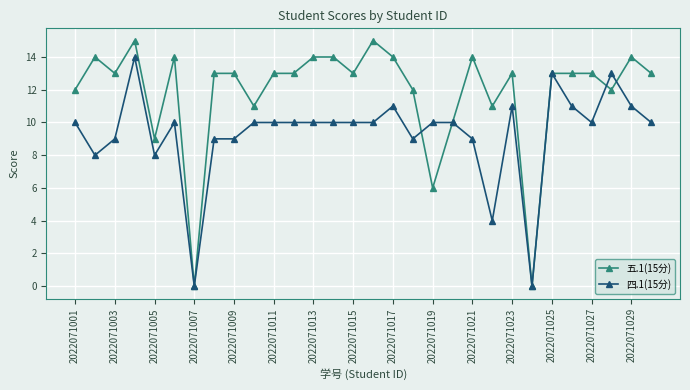

Which series has the largest total across all categories?

五.1(15分)